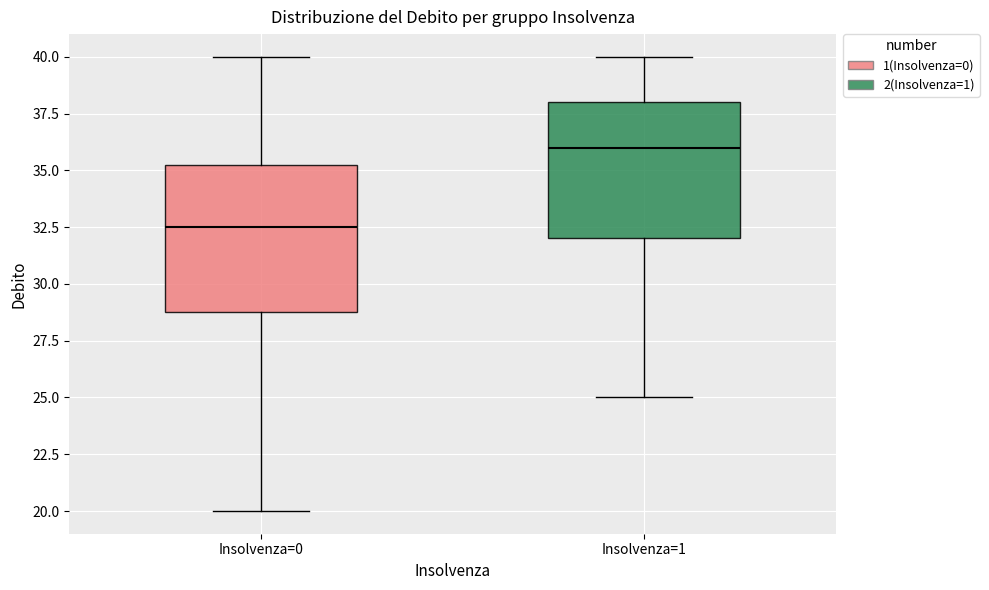

Where does the lower whisker of the box for Insolvenza=0 end on the y-axis? The values are not printed on the chart, so give them approximately, as read against the axis.

20.0